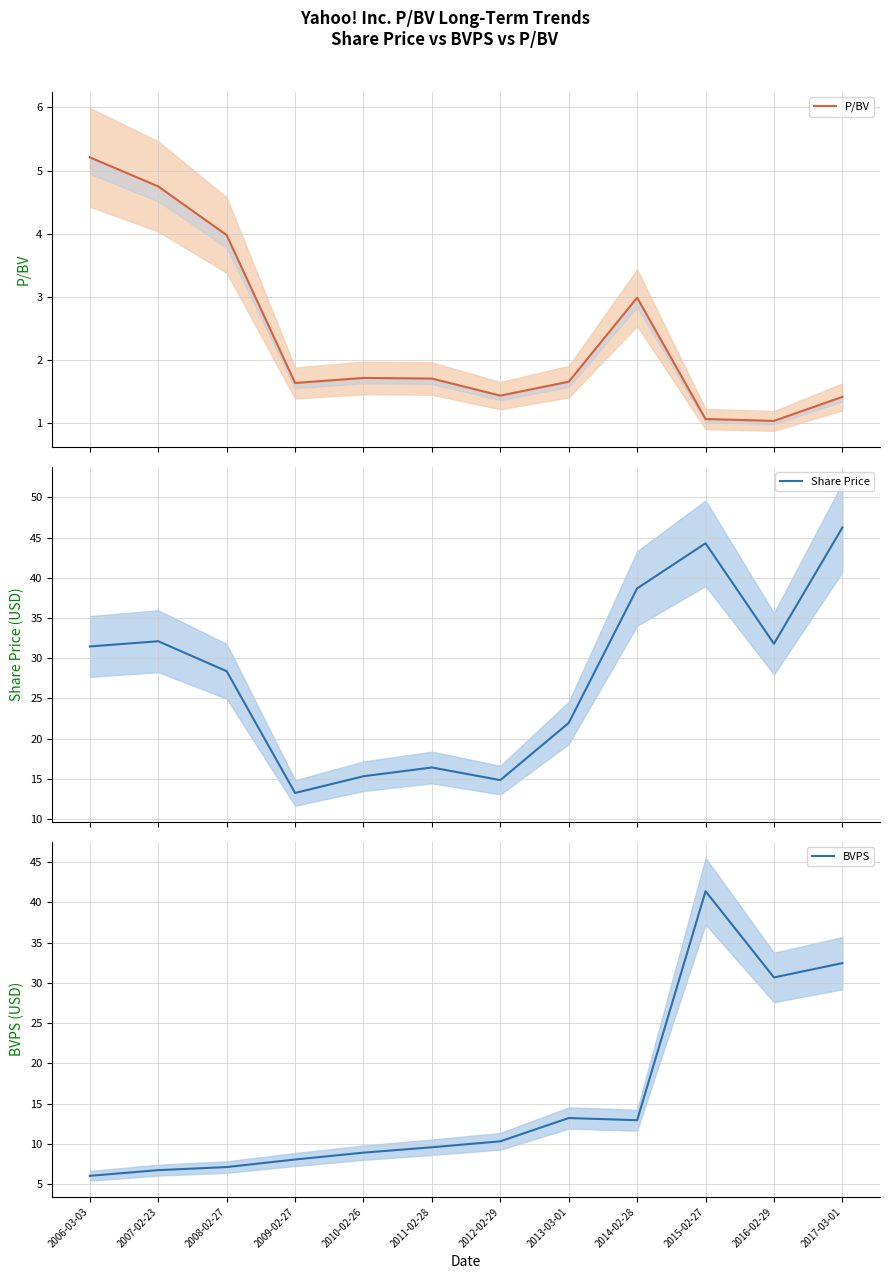

What is the approximate value of P/BV at 2014-02-28?

3.0